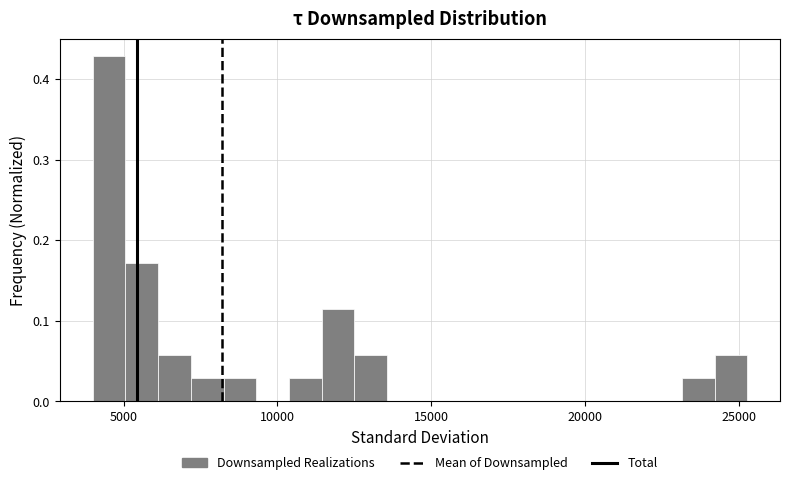

Around what value on the x-axis is the tallest bar? Give the approximate position of its centre, as read against the axis.

4500